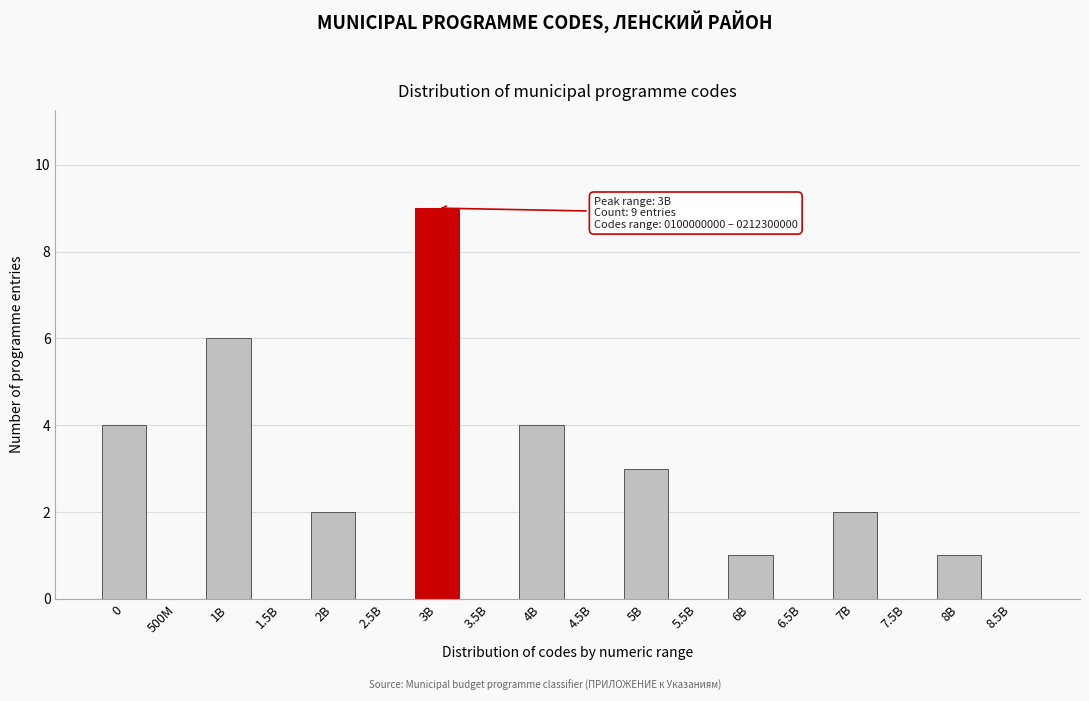

Reading left to right, extract all data points from this chart.

0=4	500M=0	1B=6	1.5B=0	2B=2	2.5B=0	3B=9	3.5B=0	4B=4	4.5B=0	5B=3	5.5B=0	6B=1	6.5B=0	7B=2	7.5B=0	8B=1	8.5B=0